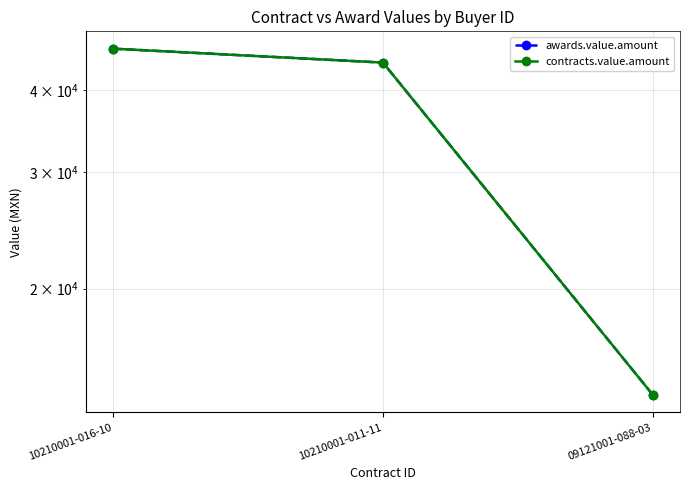

What is the total value across all series at 10210001-011-11?

87951.9